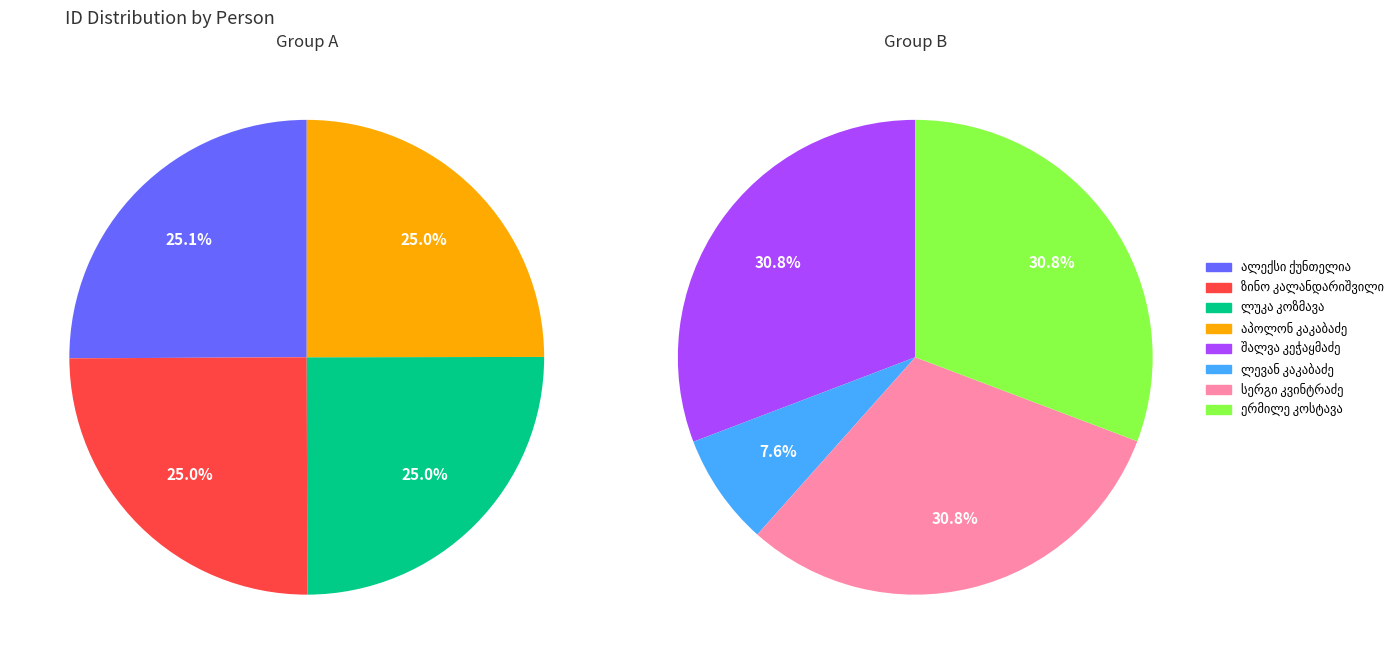

Does any single category account for the majority?

No